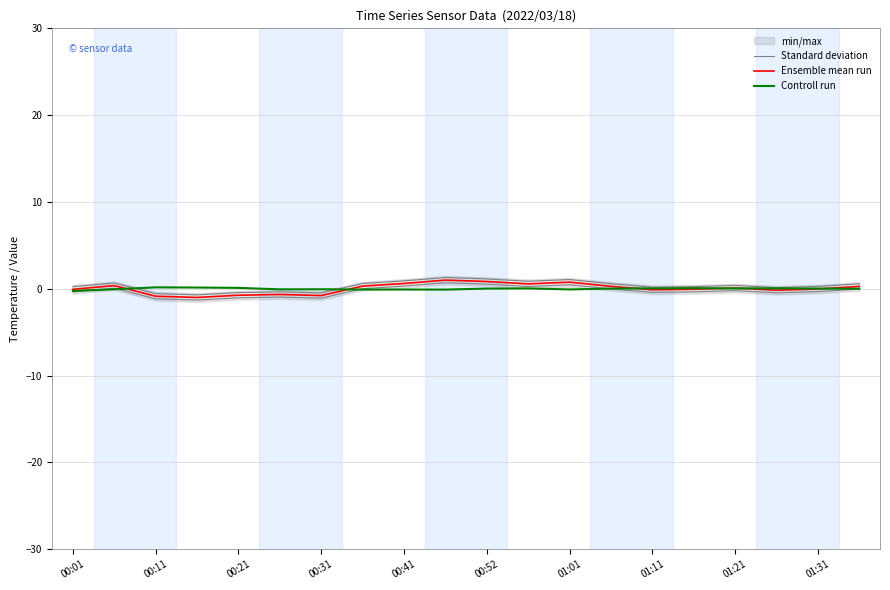

Where does the Standard deviation series first go above 0?

00:01